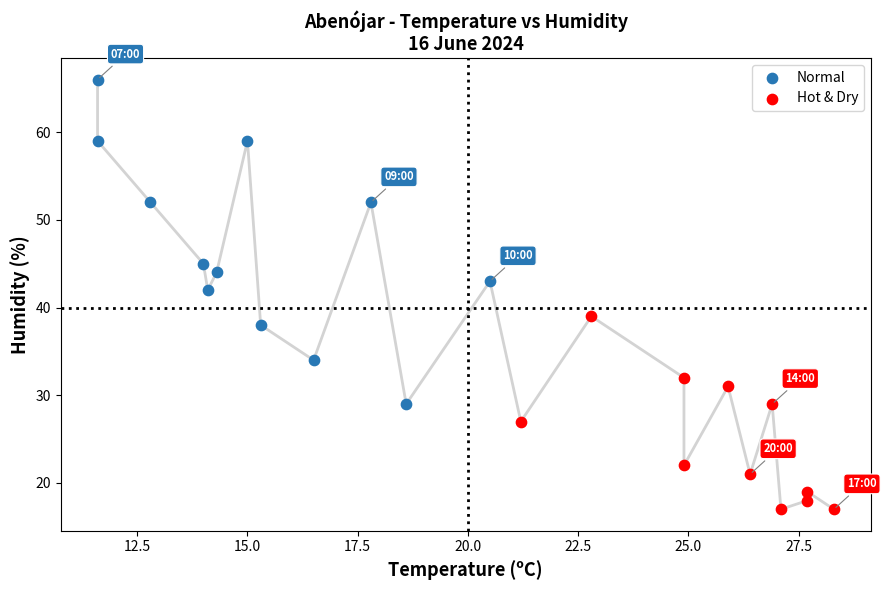

Which series contains the highest Y value?

Normal